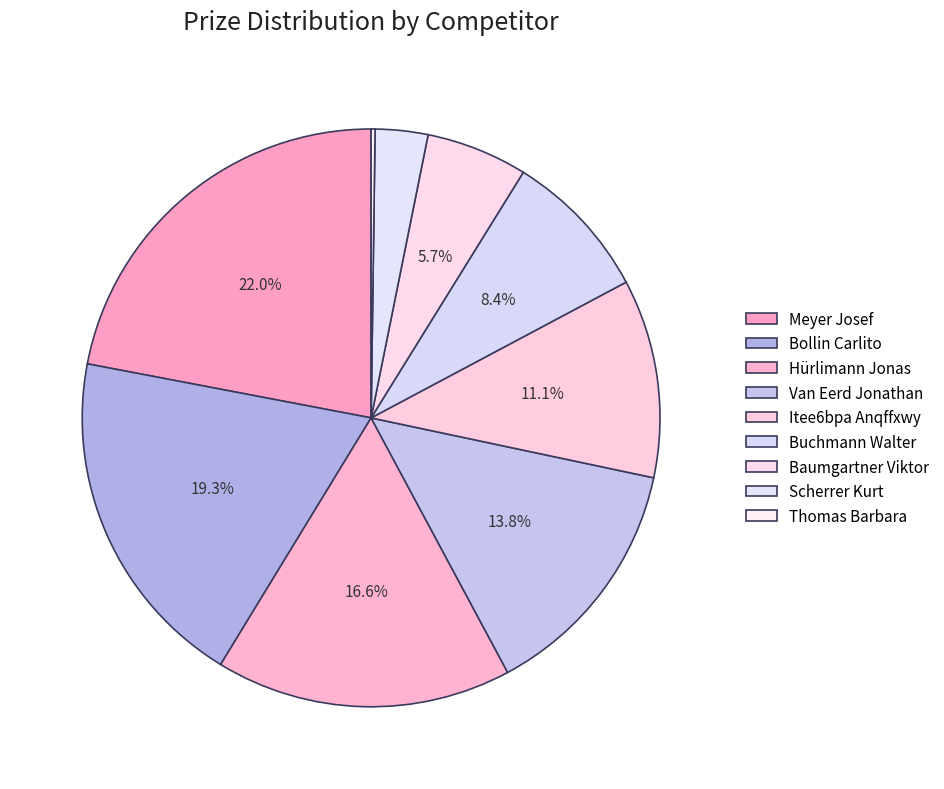

True or false: Thomas Barbara accounts for 0% of the total.

True